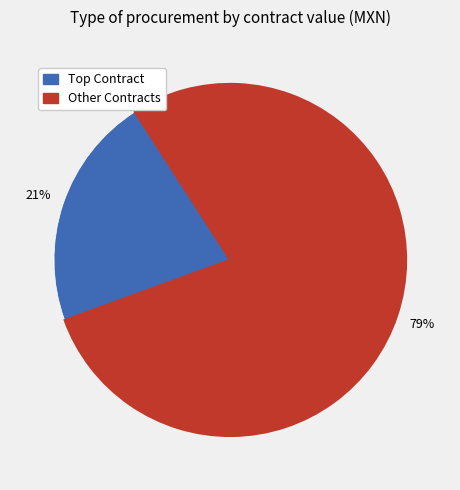

To the nearest percent, what is the average slice percentage?

50%